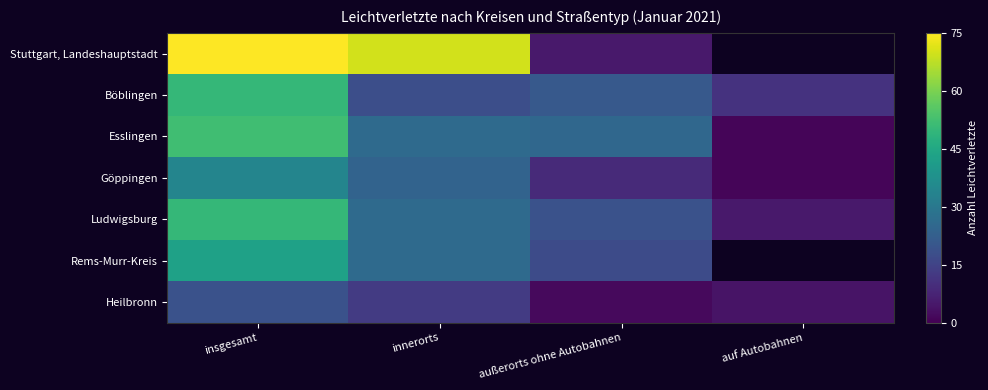

What is the difference between the maximum and minimum values in the Esslingen series?

51.0